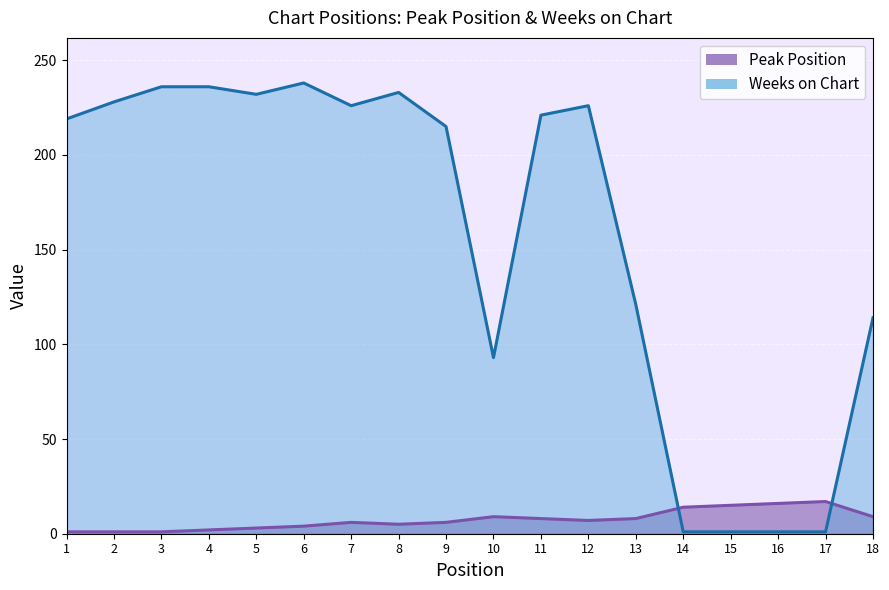

Reading left to right, what are all the values shown in this chart?

Peak Position: 1	1	1	2	3	4	6	5	6	9	8	7	8	14	15	16	17	9
Weeks on Chart: 219	228	236	236	232	238	226	233	215	93	221	226	121	1	1	1	1	114